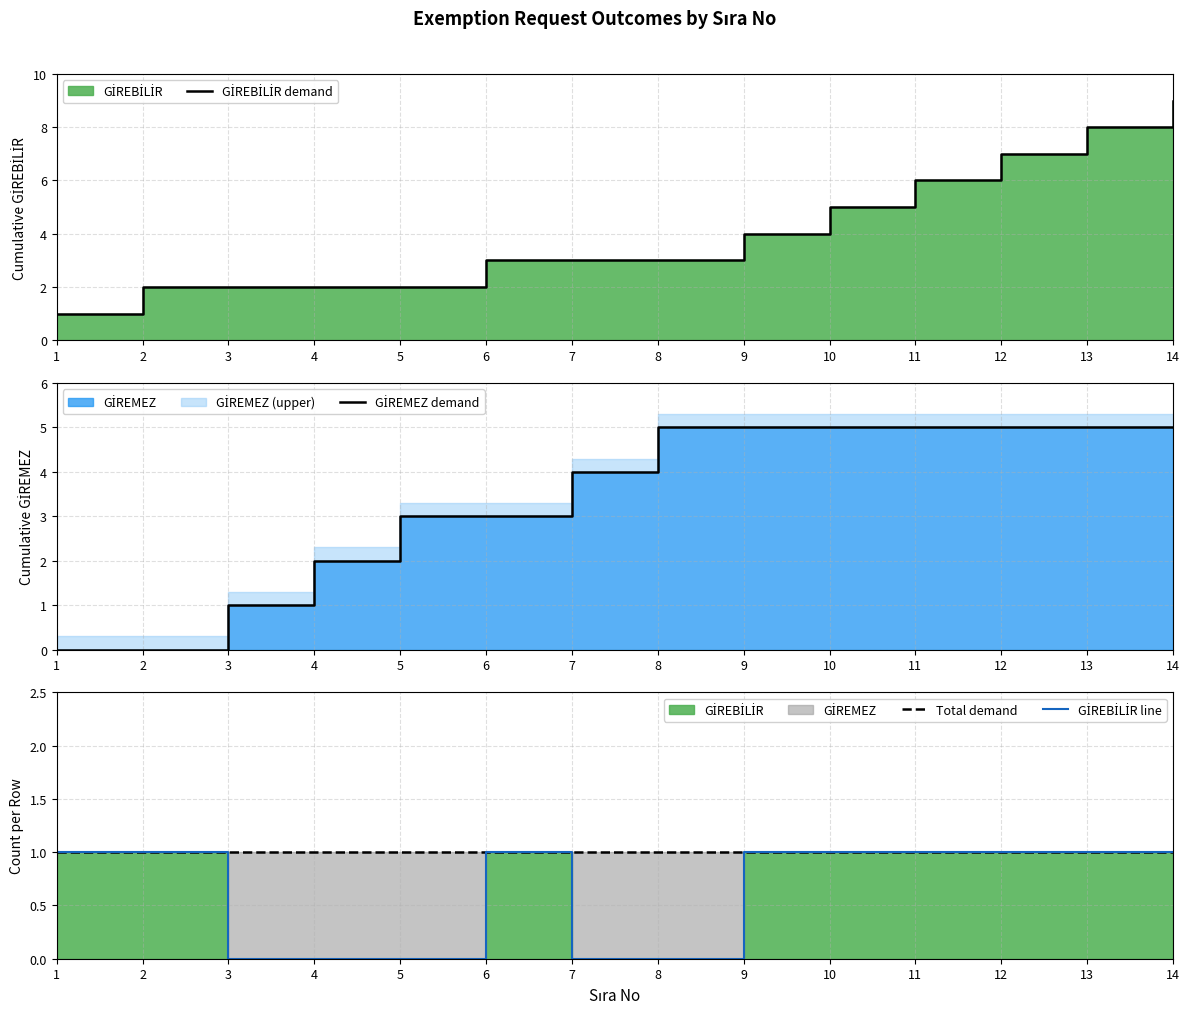

True or false: Total demand and GİREBİLİR demand cross at least once.

False